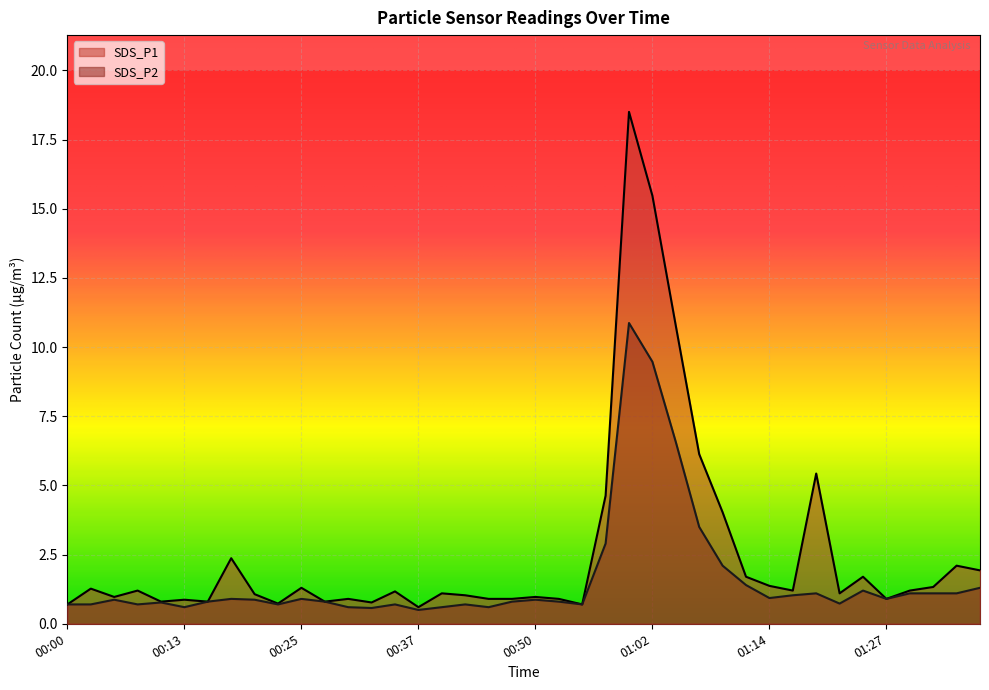

How many data points in SDS_P1 are above 1?

24